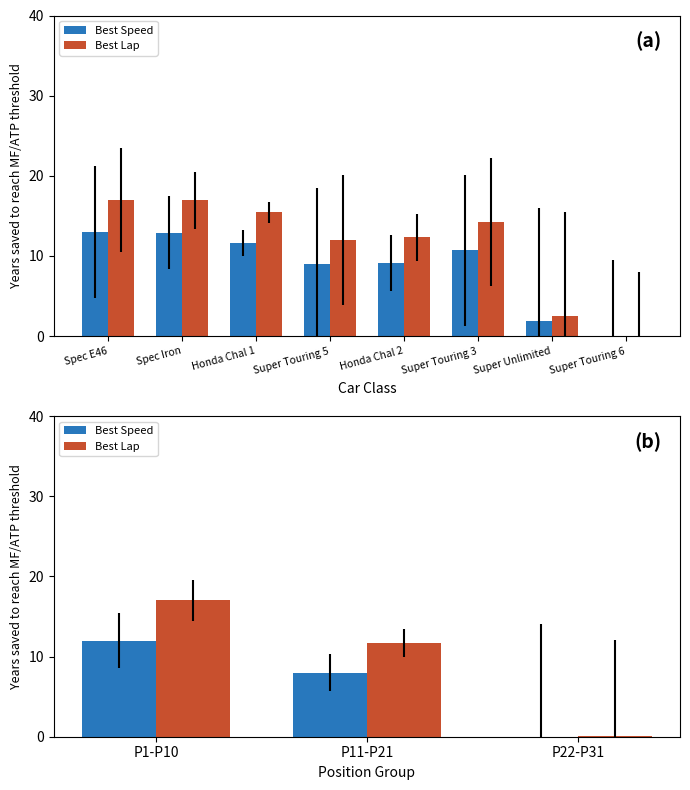

Rank the series by their average value, from highest to lowest.

Best Lap, Best Speed